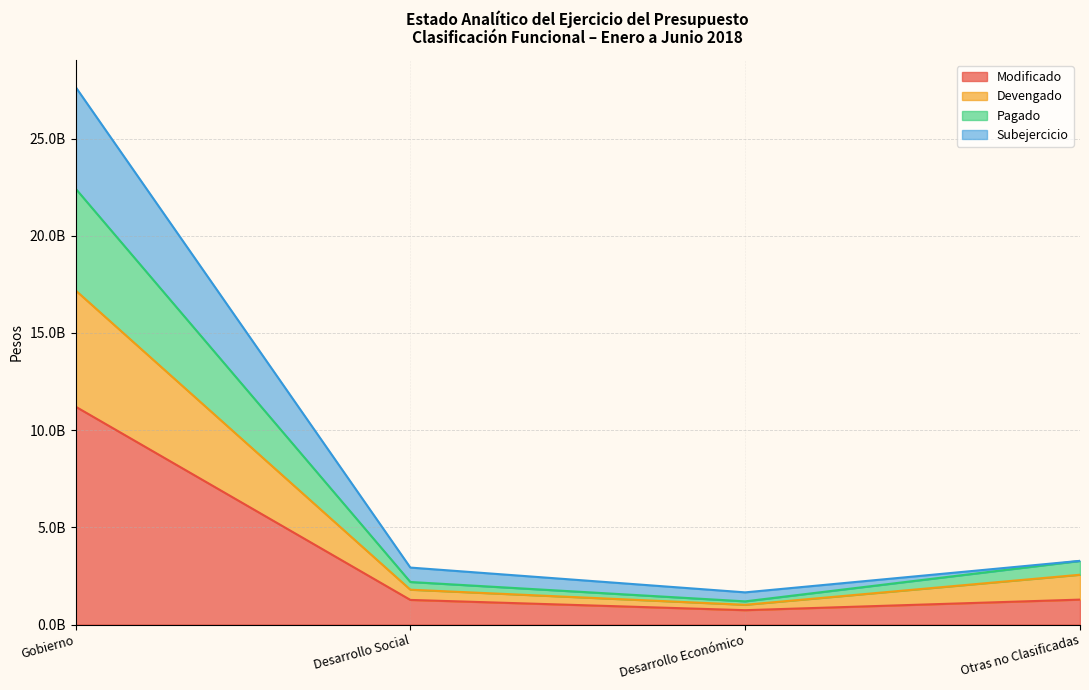

What is the maximum value shown in the chart?

27657909293